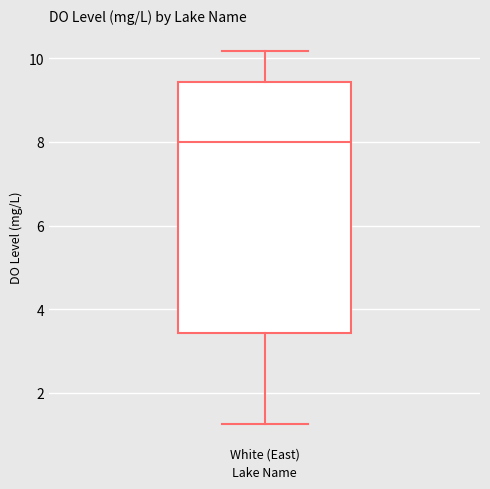

Read this box plot against the y-axis: the position of the median line, the range covered by the box, and the ends of both whiskers. The values are not printed on the chart, so give them approximately, as read against the axis.

median 8.0, box 3.4 to 9.4, whiskers 1.2 to 10.2